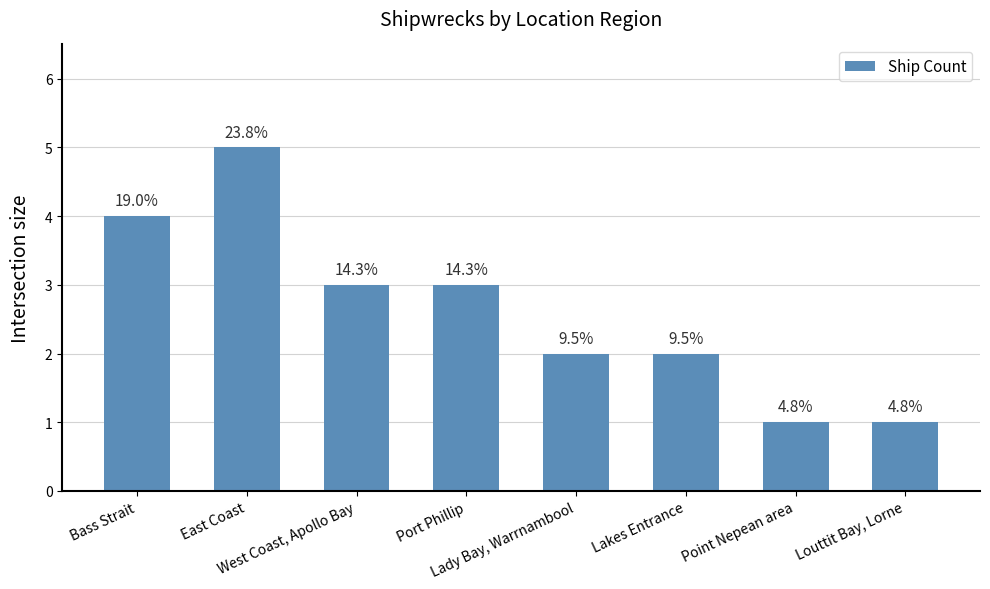

How many values are below 3?

4